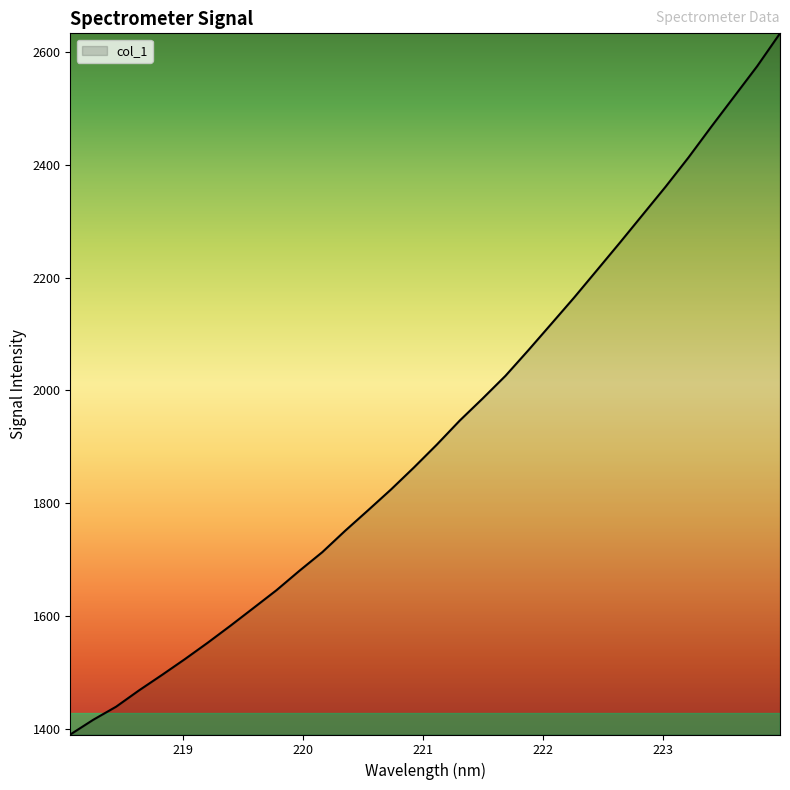

Does the chart display data point markers on the line(s)?

No